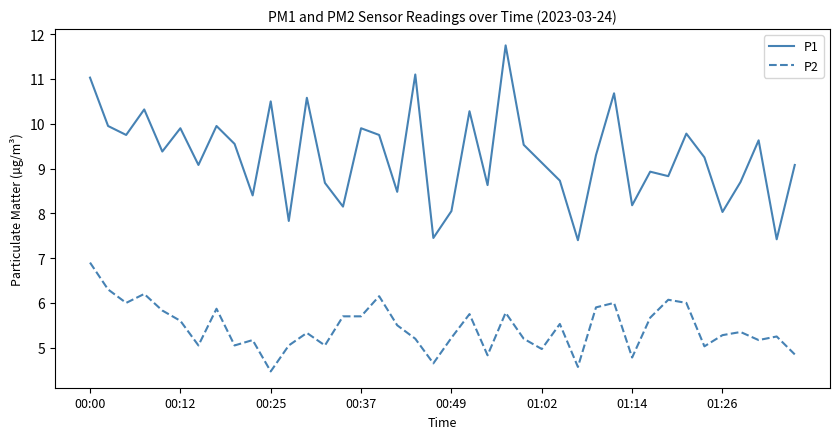

Which series has the largest total across all categories?

P1